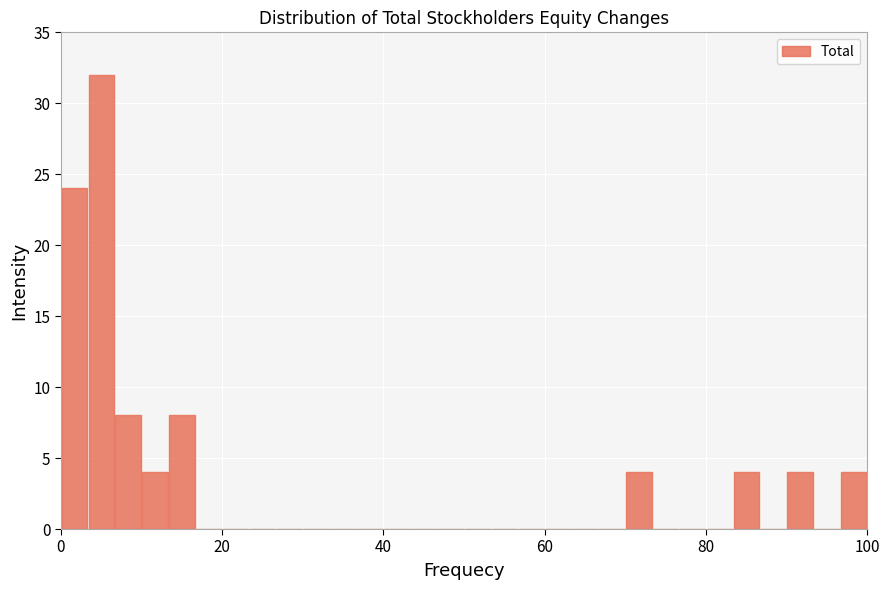

Around what value on the x-axis is the tallest bar? Give the approximate position of its centre, as read against the axis.

6